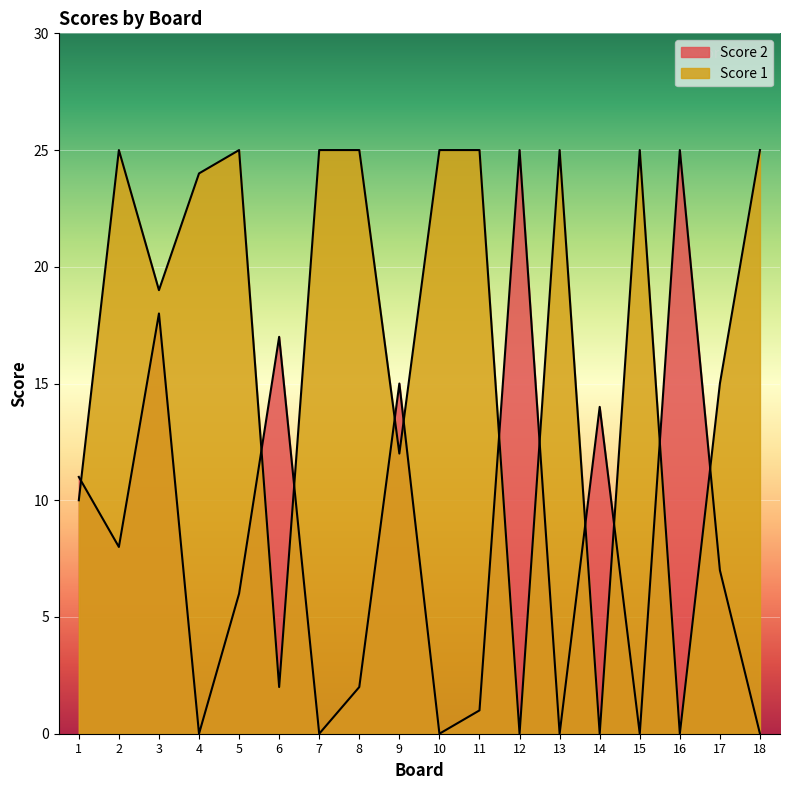

True or false: Score 1 and Score 2 cross at least once.

True